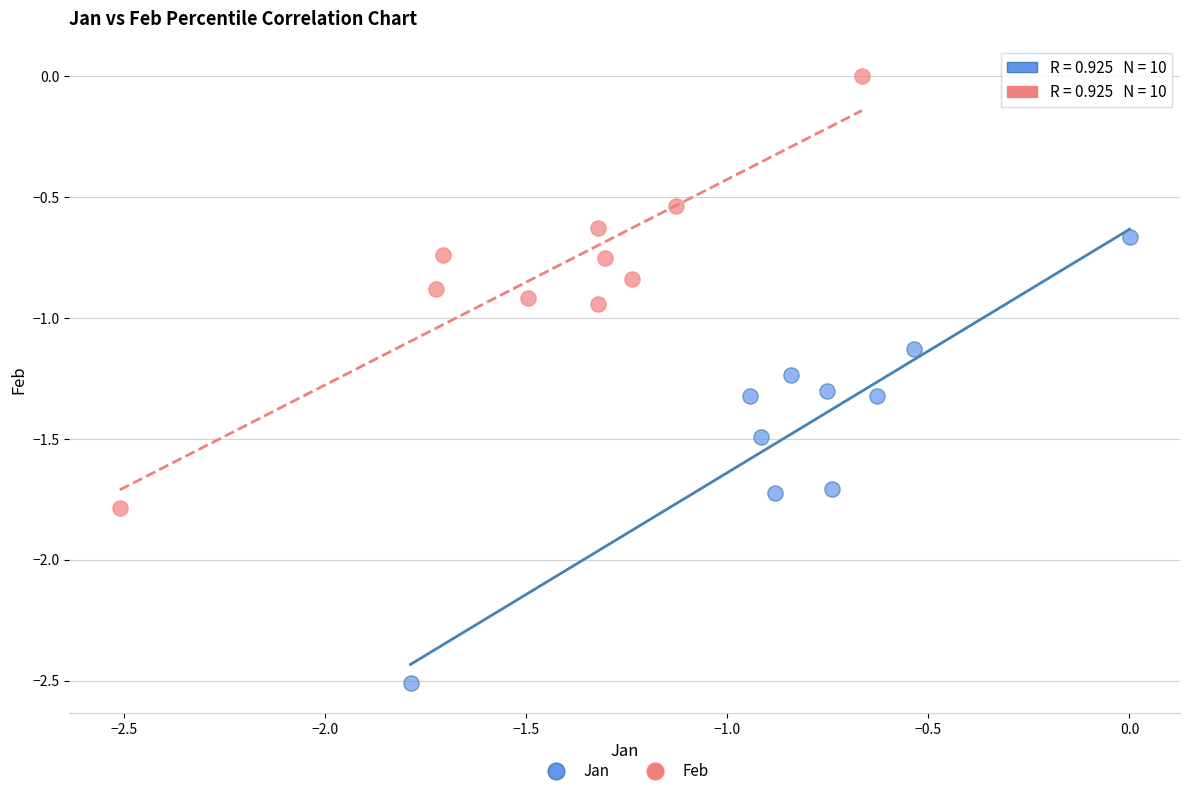

Which series contains the lowest Y value?

Jan